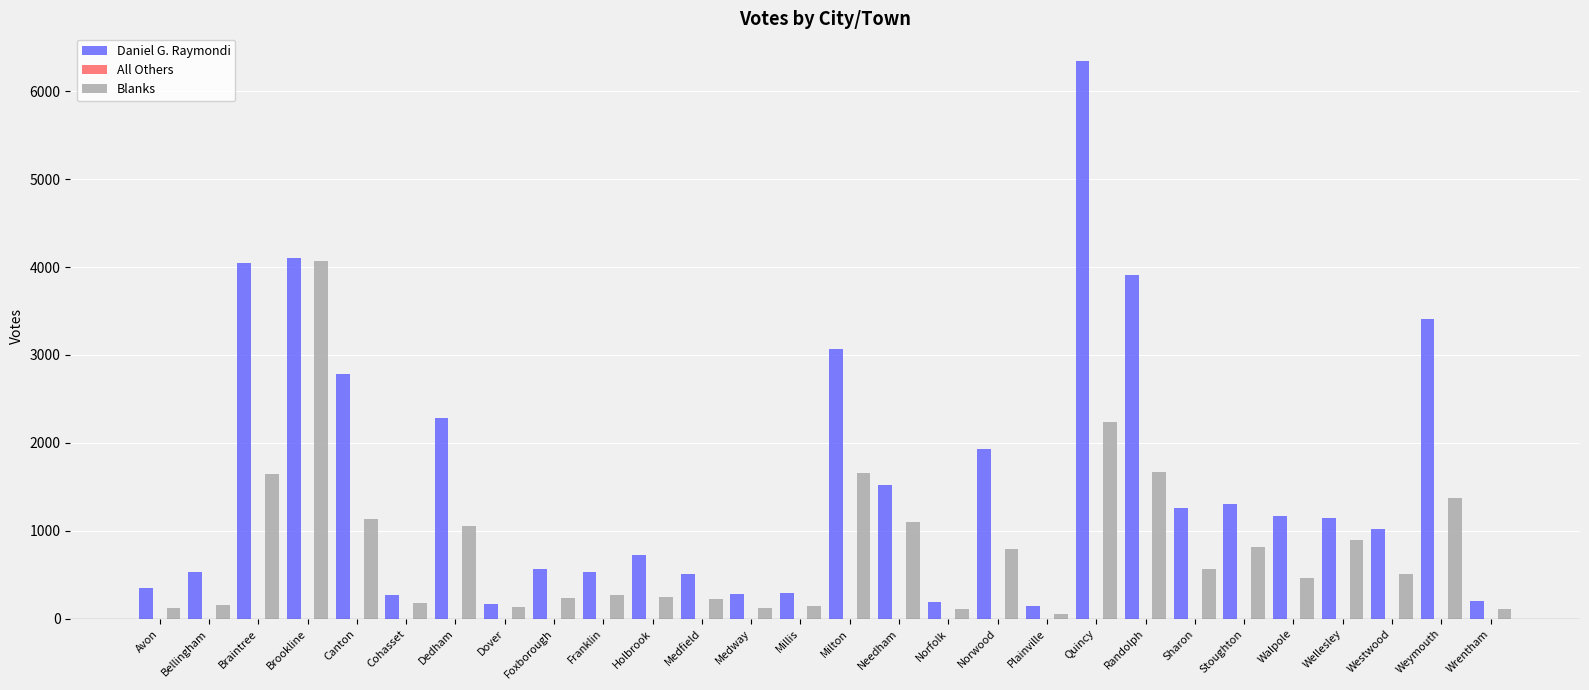

Where is Blanks nearest to the value 2065?

Quincy